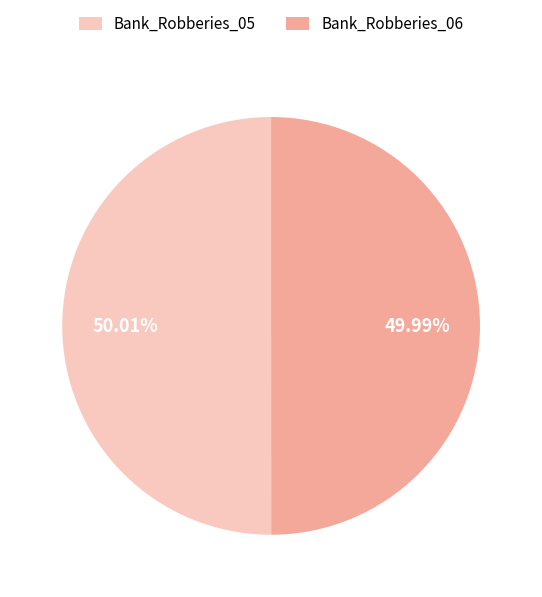

Is there any slice that represents more than half of the pie?

Yes